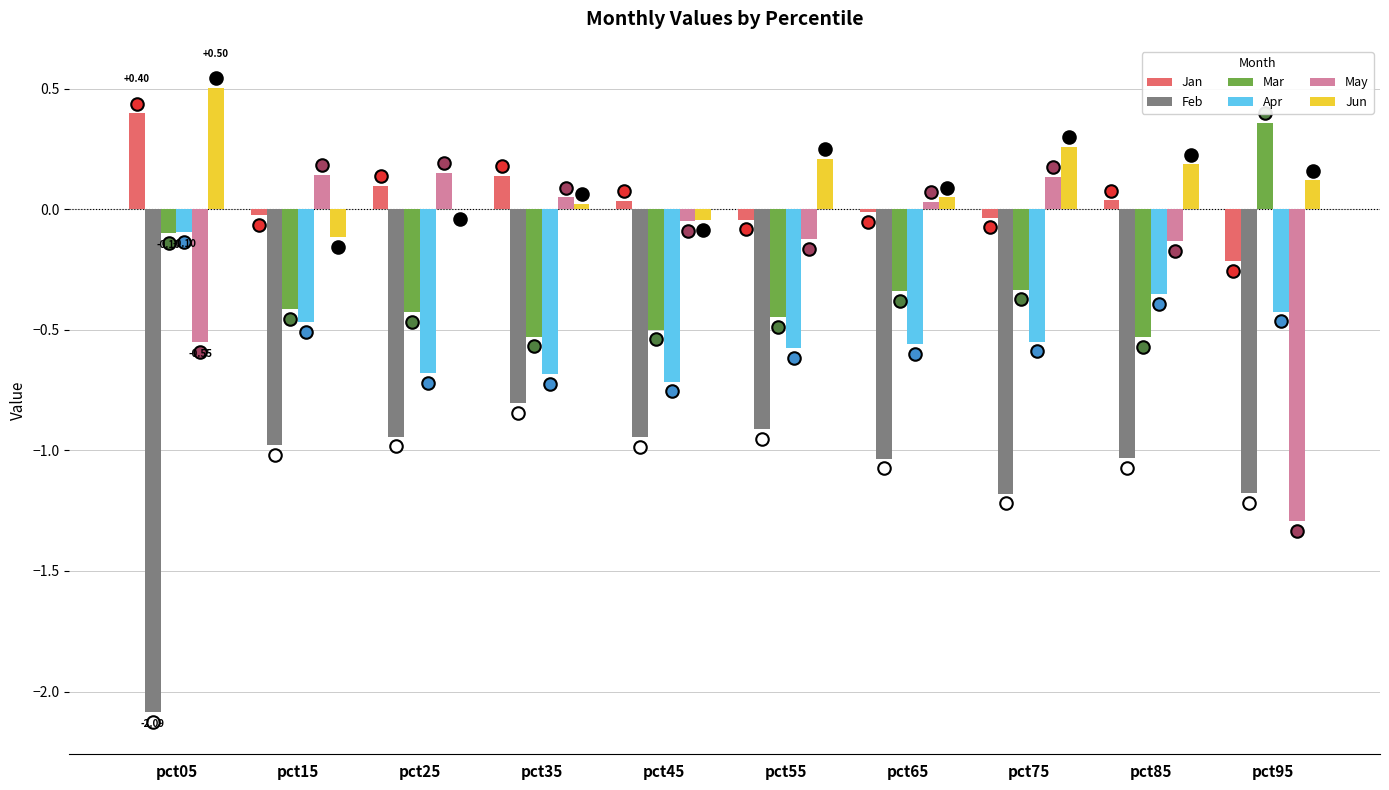

Which series changed the most between pct05 and pct85?

Feb